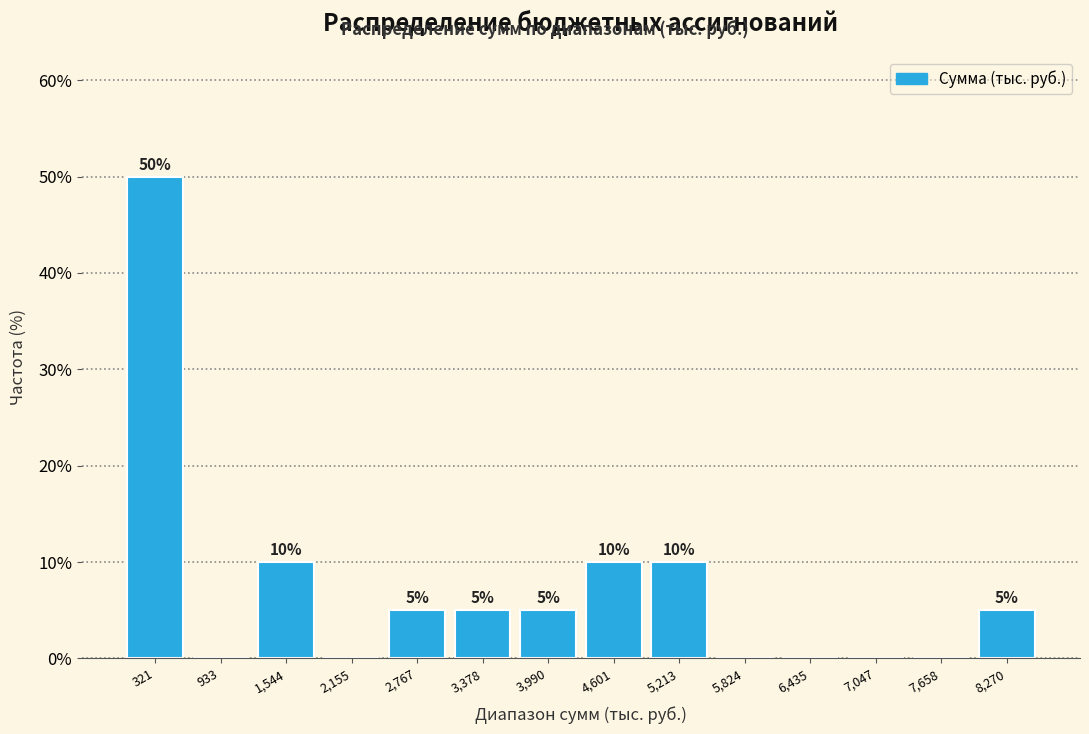

Over which range of the x-axis is the bar tallest?

0 to 600